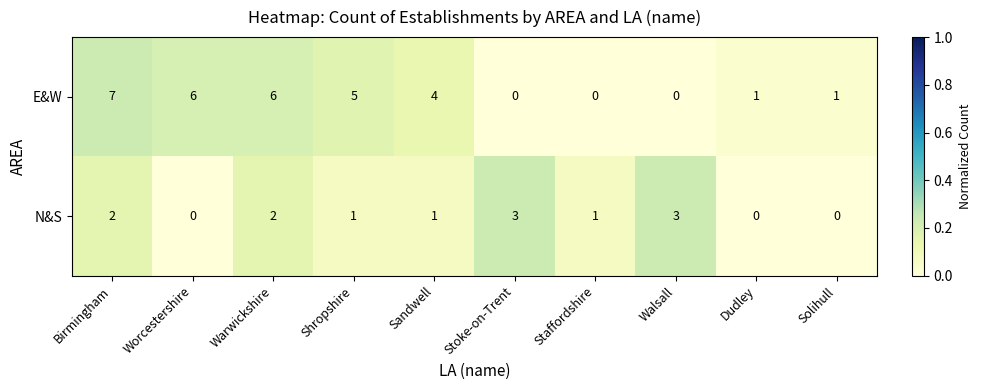

Which series has the largest range (max minus min)?

E&W